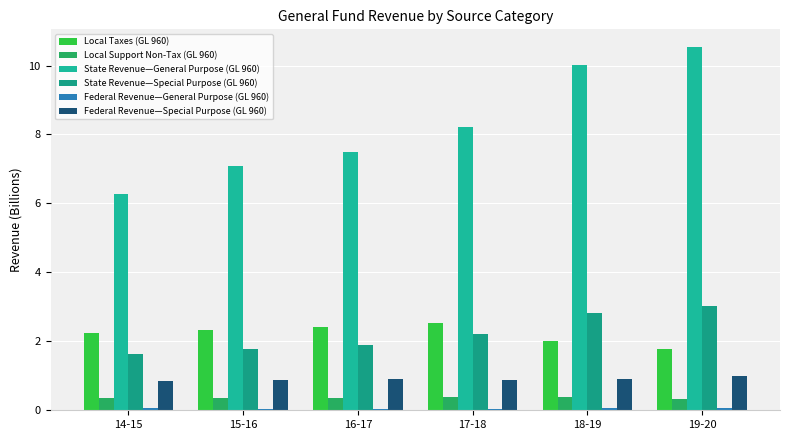

What is the difference between the second highest and minimum values in the State Revenue—Special Purpose (GL 960) series?

1.2